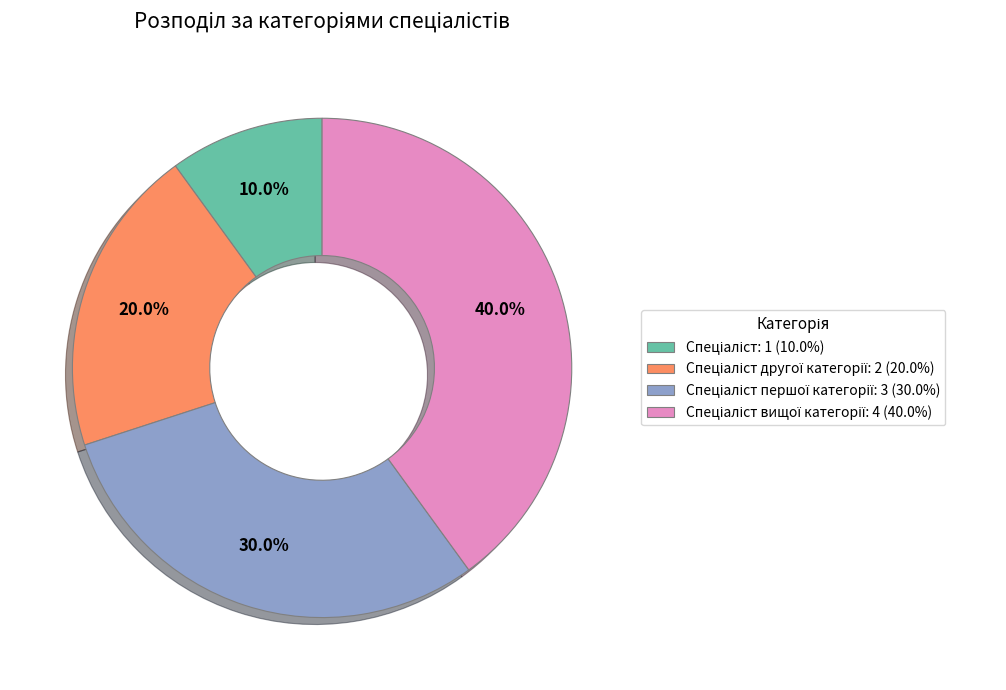

Is there any slice that represents more than half of the pie?

No